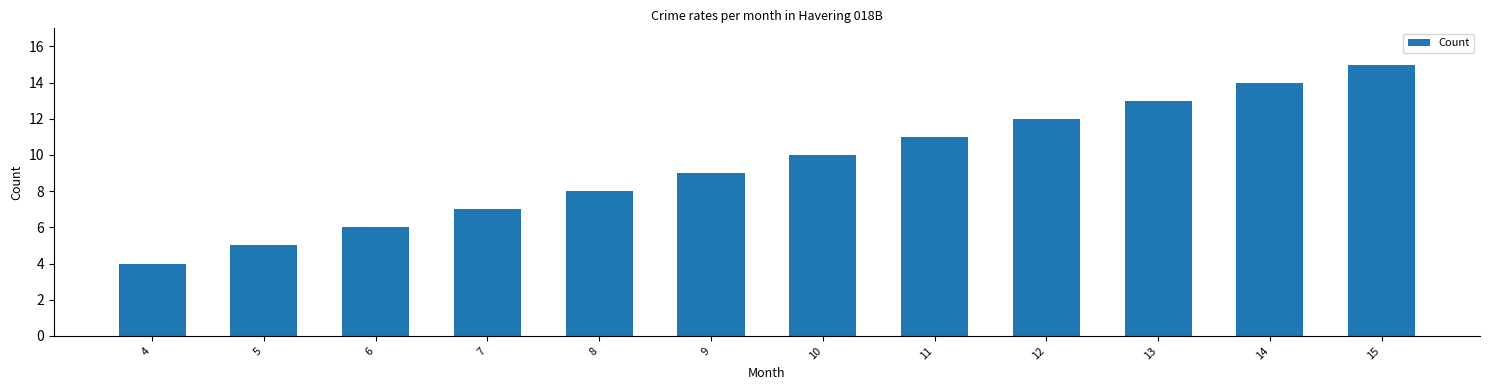

What is the difference between the maximum and minimum values?

11